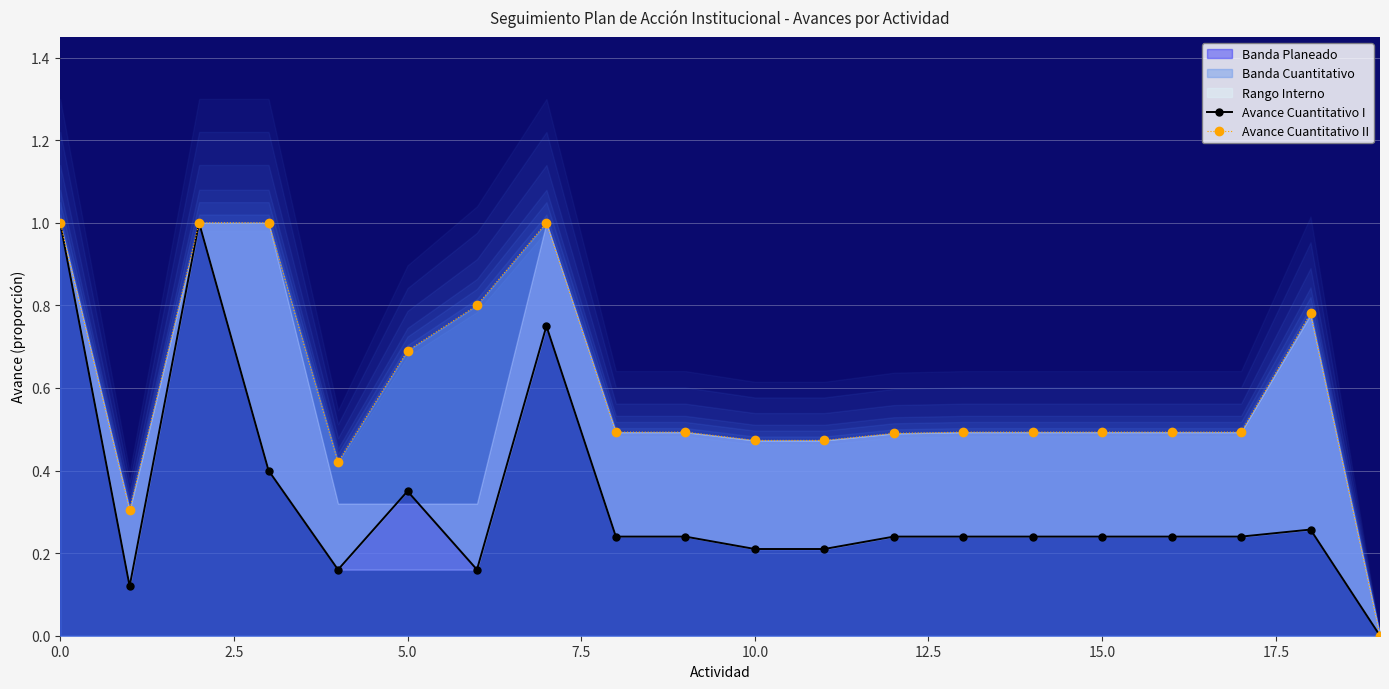

Between 7.5 and 12, which is larger?

7.5